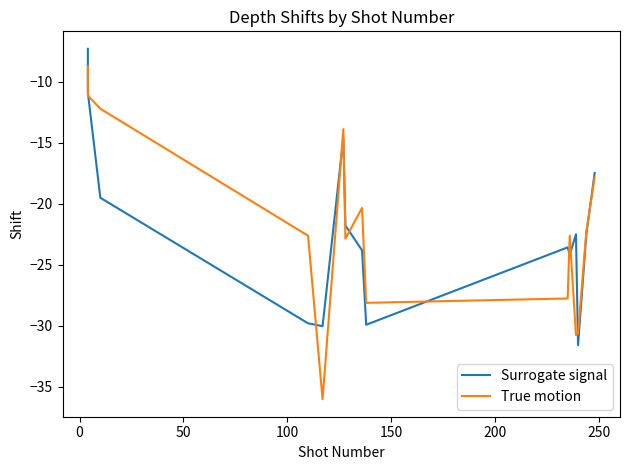

Rank the series at 0 from highest to lowest value.

Surrogate signal, True motion